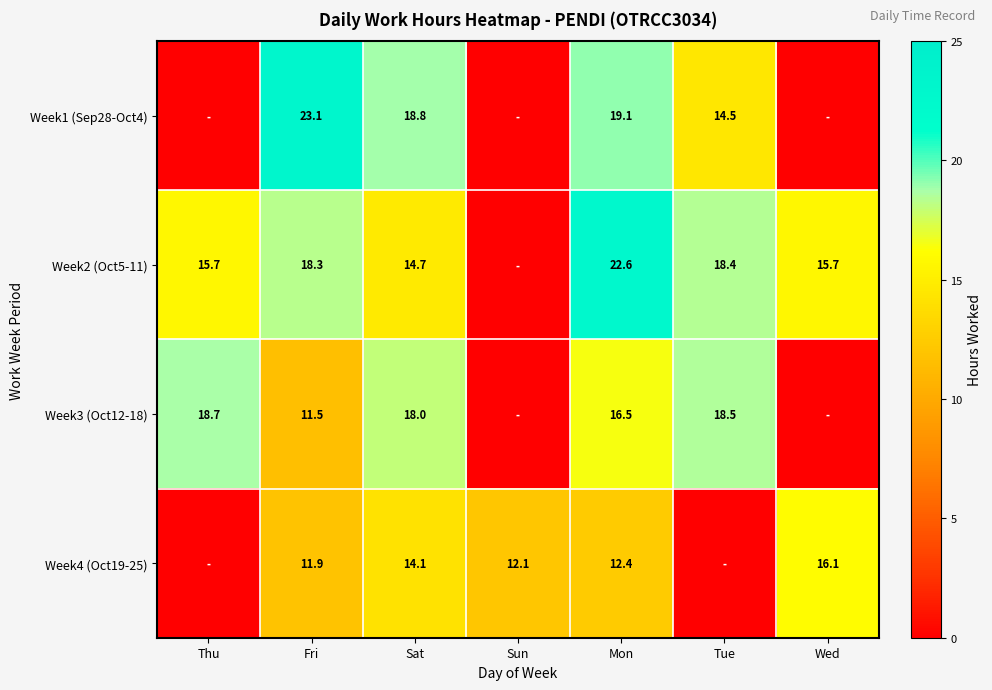

What is the spread (max minus min) of values at Mon?

10.2